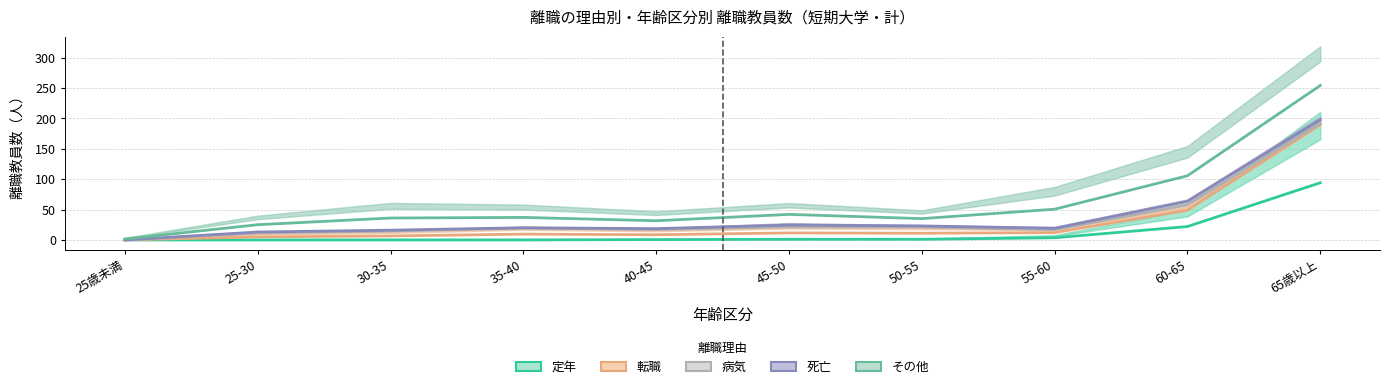

Is it true that 定年 equals 0.2 at 40-45?

False